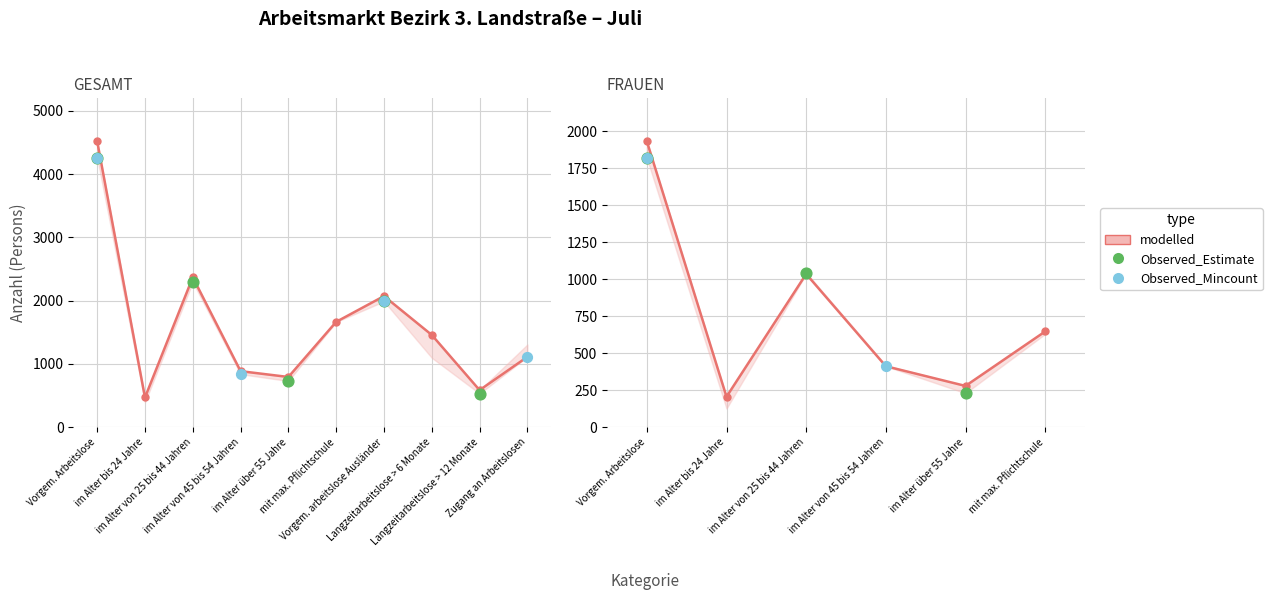

Which series contains the lowest Y value?

frauen_2024